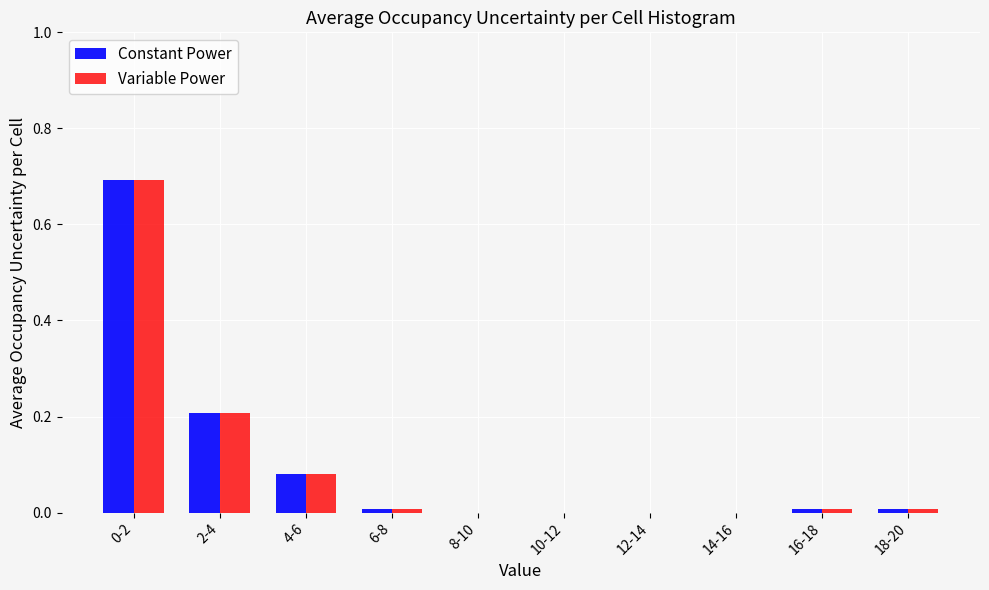

What is the sum of all Constant Power values?

1.0